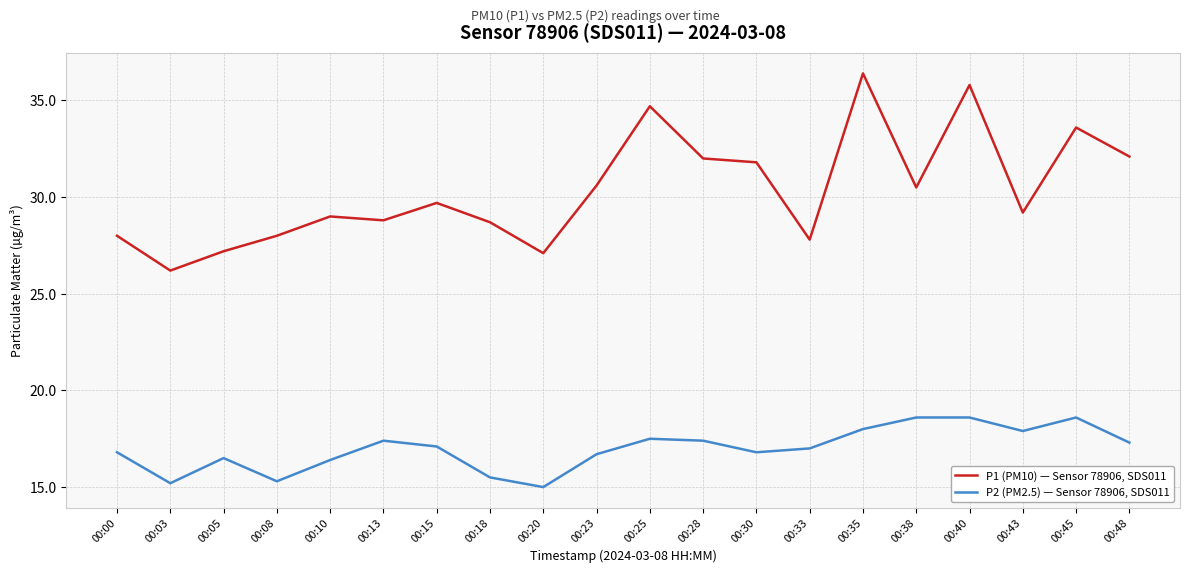

Reading left to right, list all the values displayed in this chart.

P1 (PM10) — Sensor 78906, SDS011: 28.0	26.2	27.2	28.0	29.0	28.8	29.7	28.7	27.1	30.6	34.7	32.0	31.8	27.8	36.4	30.5	35.8	29.2	33.6	32.1
P2 (PM2.5) — Sensor 78906, SDS011: 16.8	15.2	16.5	15.3	16.4	17.4	17.1	15.5	15.0	16.7	17.5	17.4	16.8	17.0	18.0	18.6	18.6	17.9	18.6	17.3